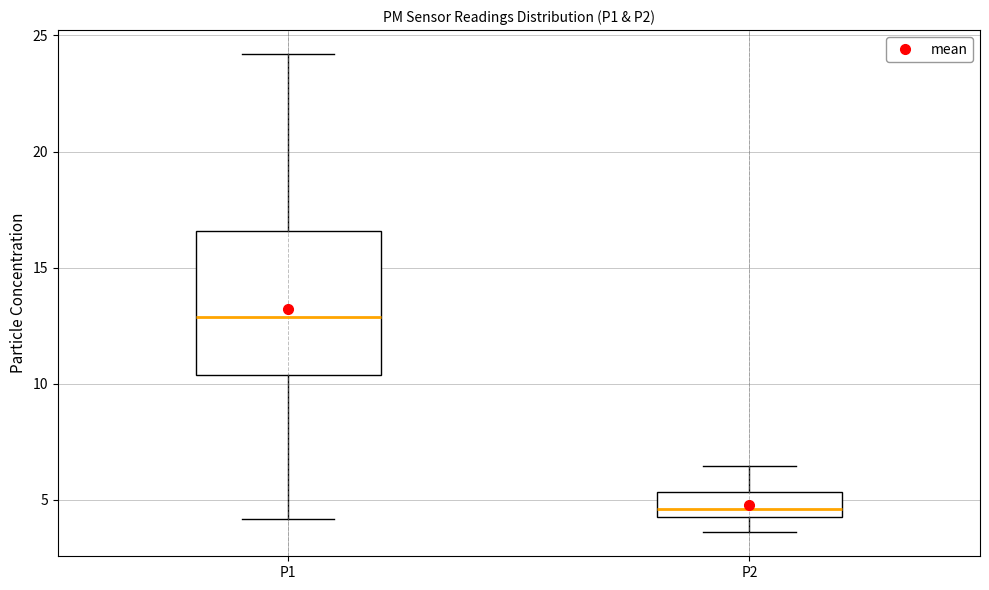

Which box is the tallest, from its lower edge to its upper edge?

P1